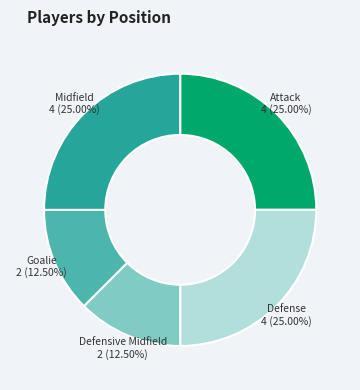

To the nearest percent, what portion does Midfield represent?

25%